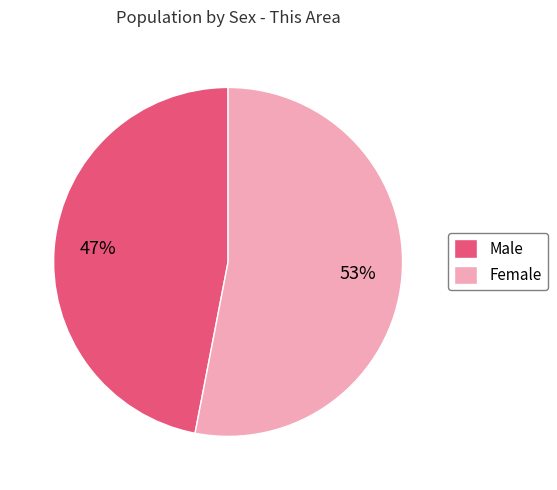

Which slice represents more than half of the pie?

Female